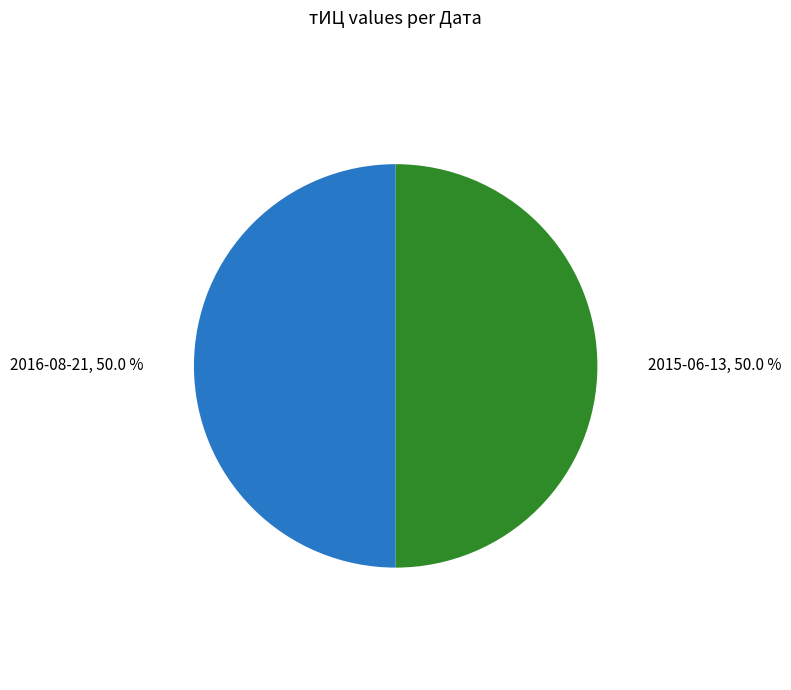

Is the sum of 2016-08-21 and 2015-06-13 greater than half?

Yes